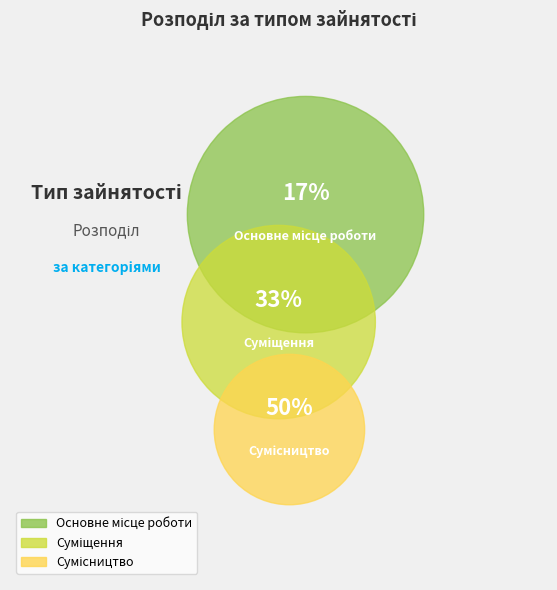

Is the sum of Сумісництво and Основне місце роботи greater than half?

Yes